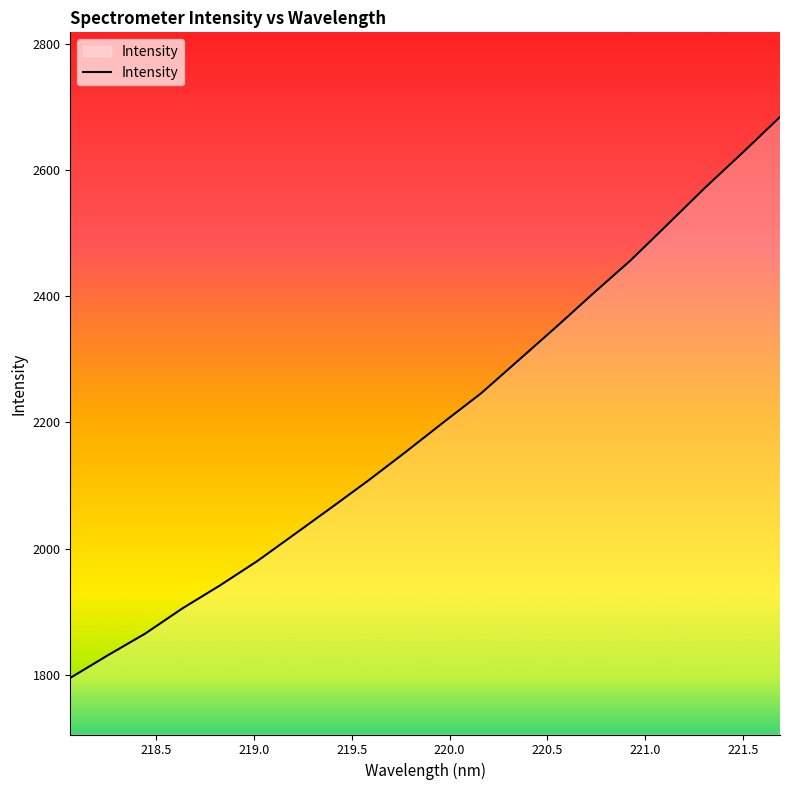

What is the greatest value displayed?

2684.0